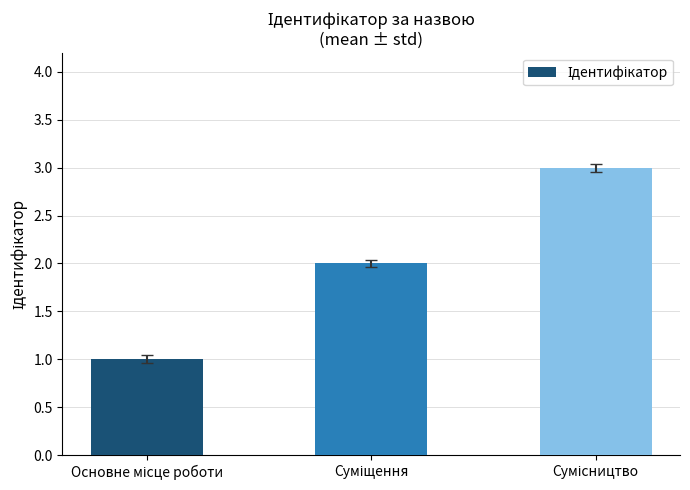

What is the greatest value displayed?

3